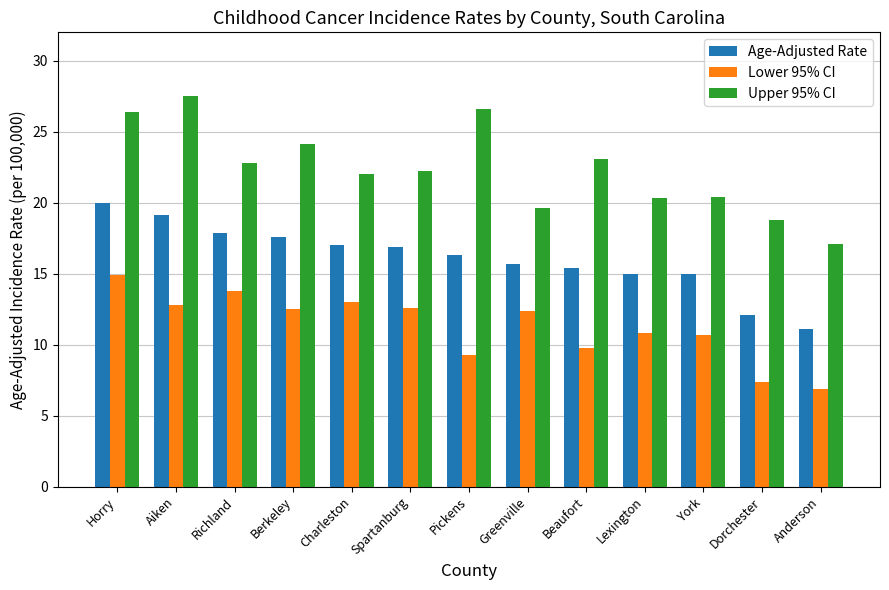

What is the difference between the highest and lowest values at Spartanburg?

9.6